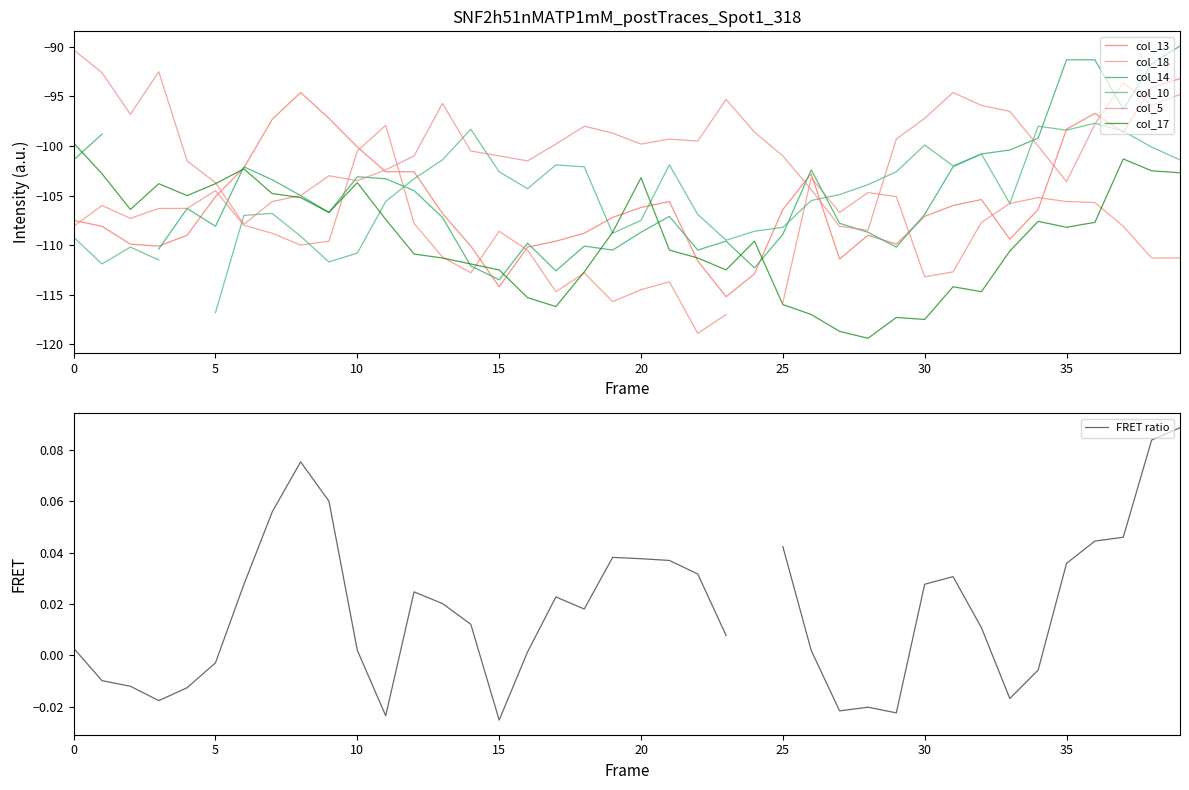

At which category is the sum across all series the highest?

39